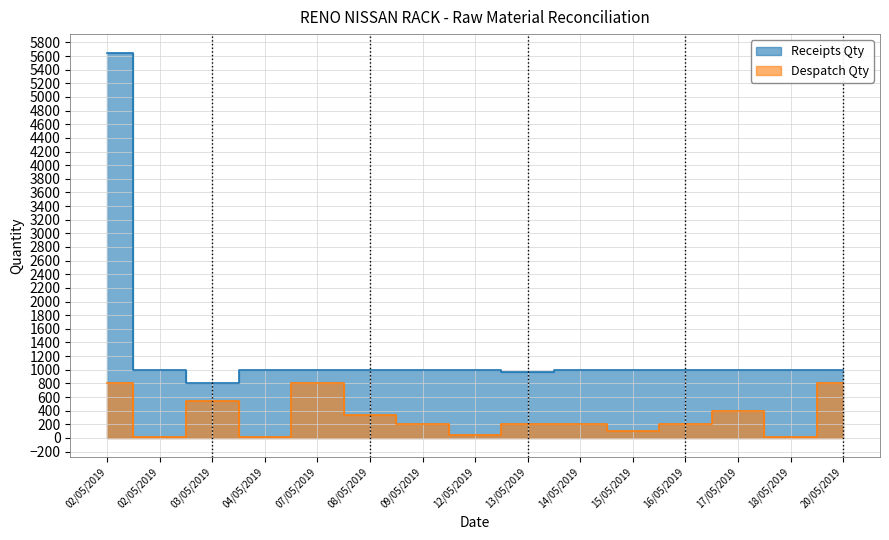

What is the total value across all series at 02/05/2019?

6440